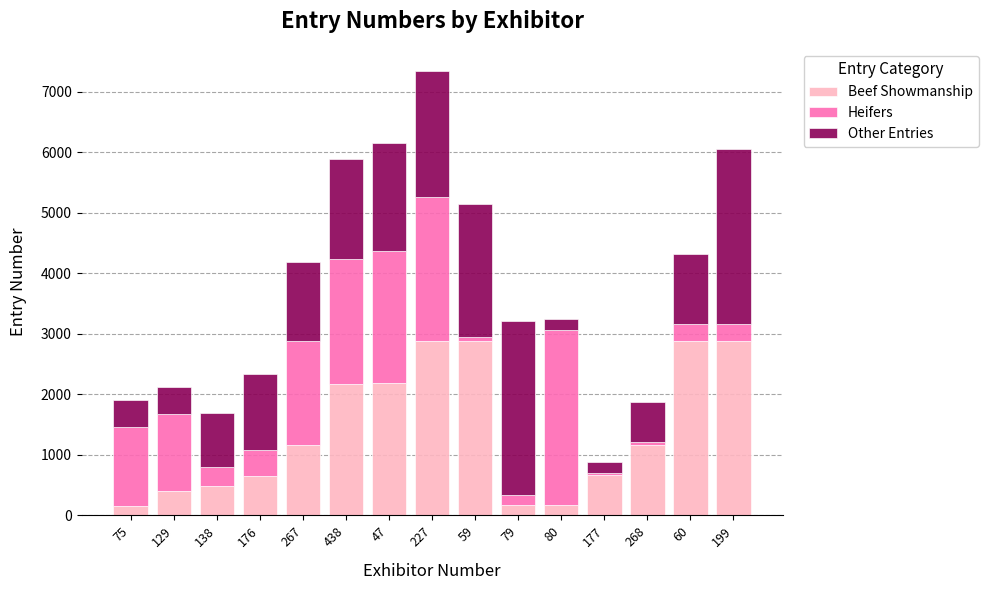

At which category is the sum across all series the highest?

227